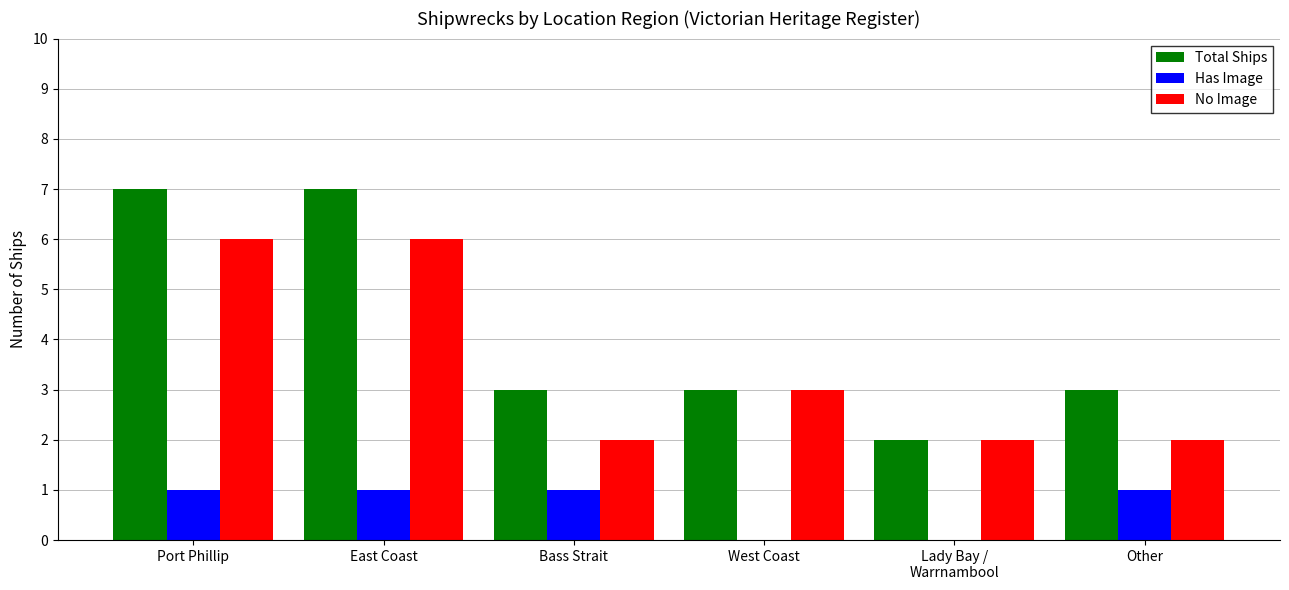

Reading left to right, what are all the values shown in this chart?

Total Ships: 7	7	3	3	2	3
Has Image: 1	1	1	0	0	1
No Image: 6	6	2	3	2	2